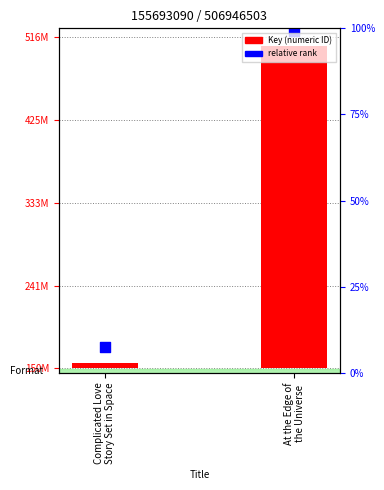

At which category is the sum across all series the highest?

At the Edge of
the Universe